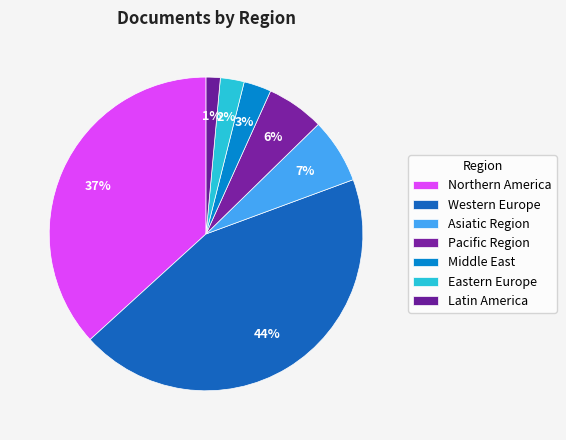

Is there a majority slice in this chart?

No